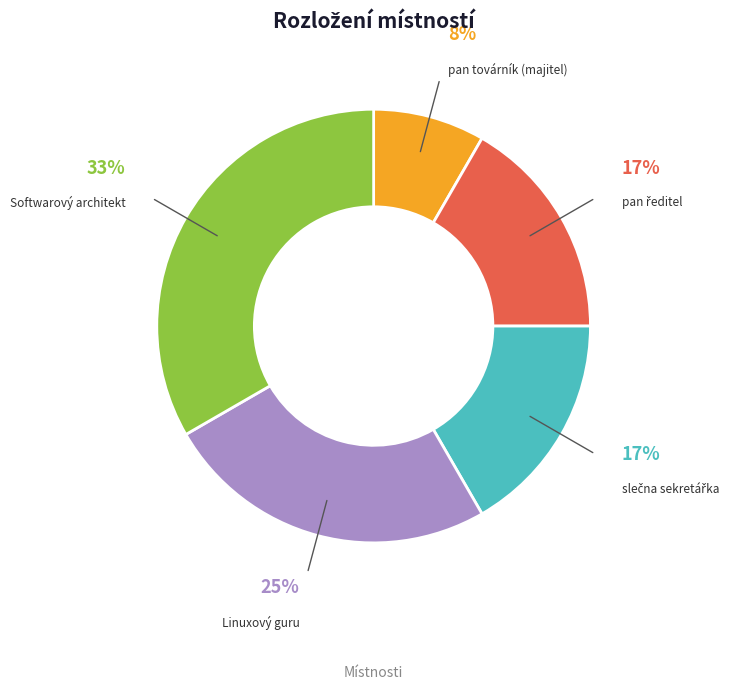

Combined, do pan továrník (majitel) and Linuxový guru account for over 50%?

No